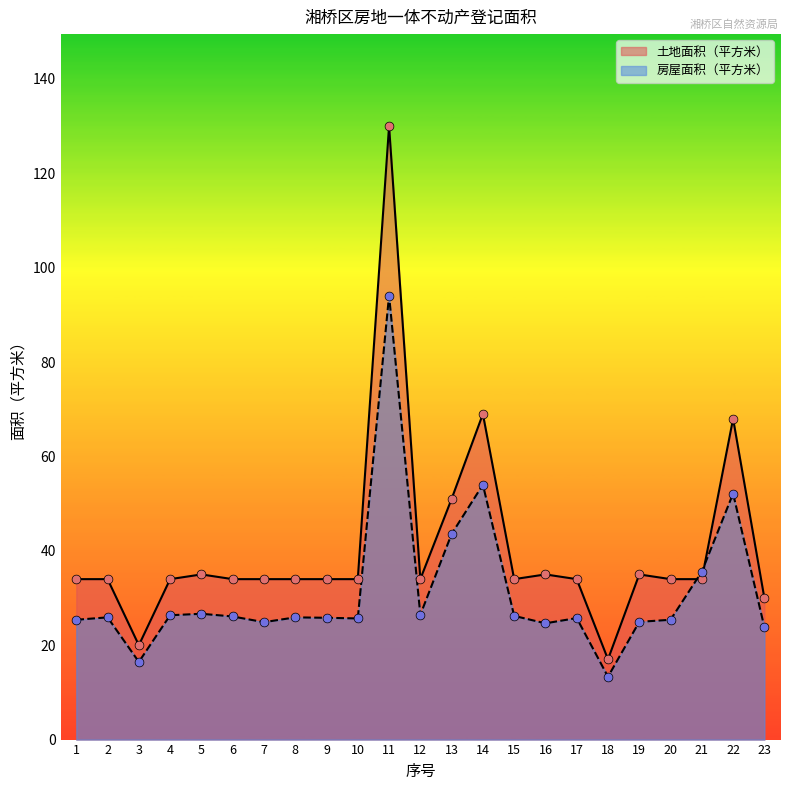

At how many categories does at least one series exceed 118?

1